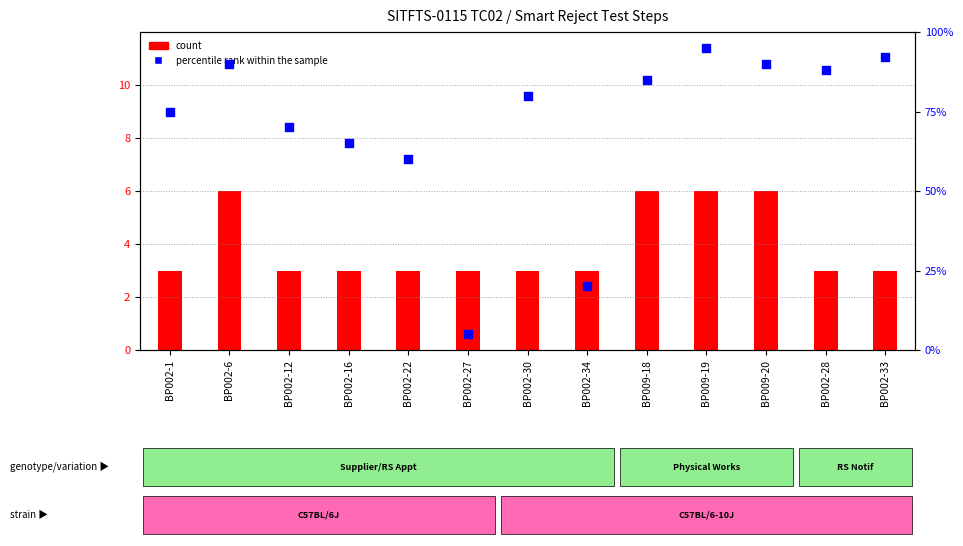

At which category is the sum across all series the highest?

BP009-19